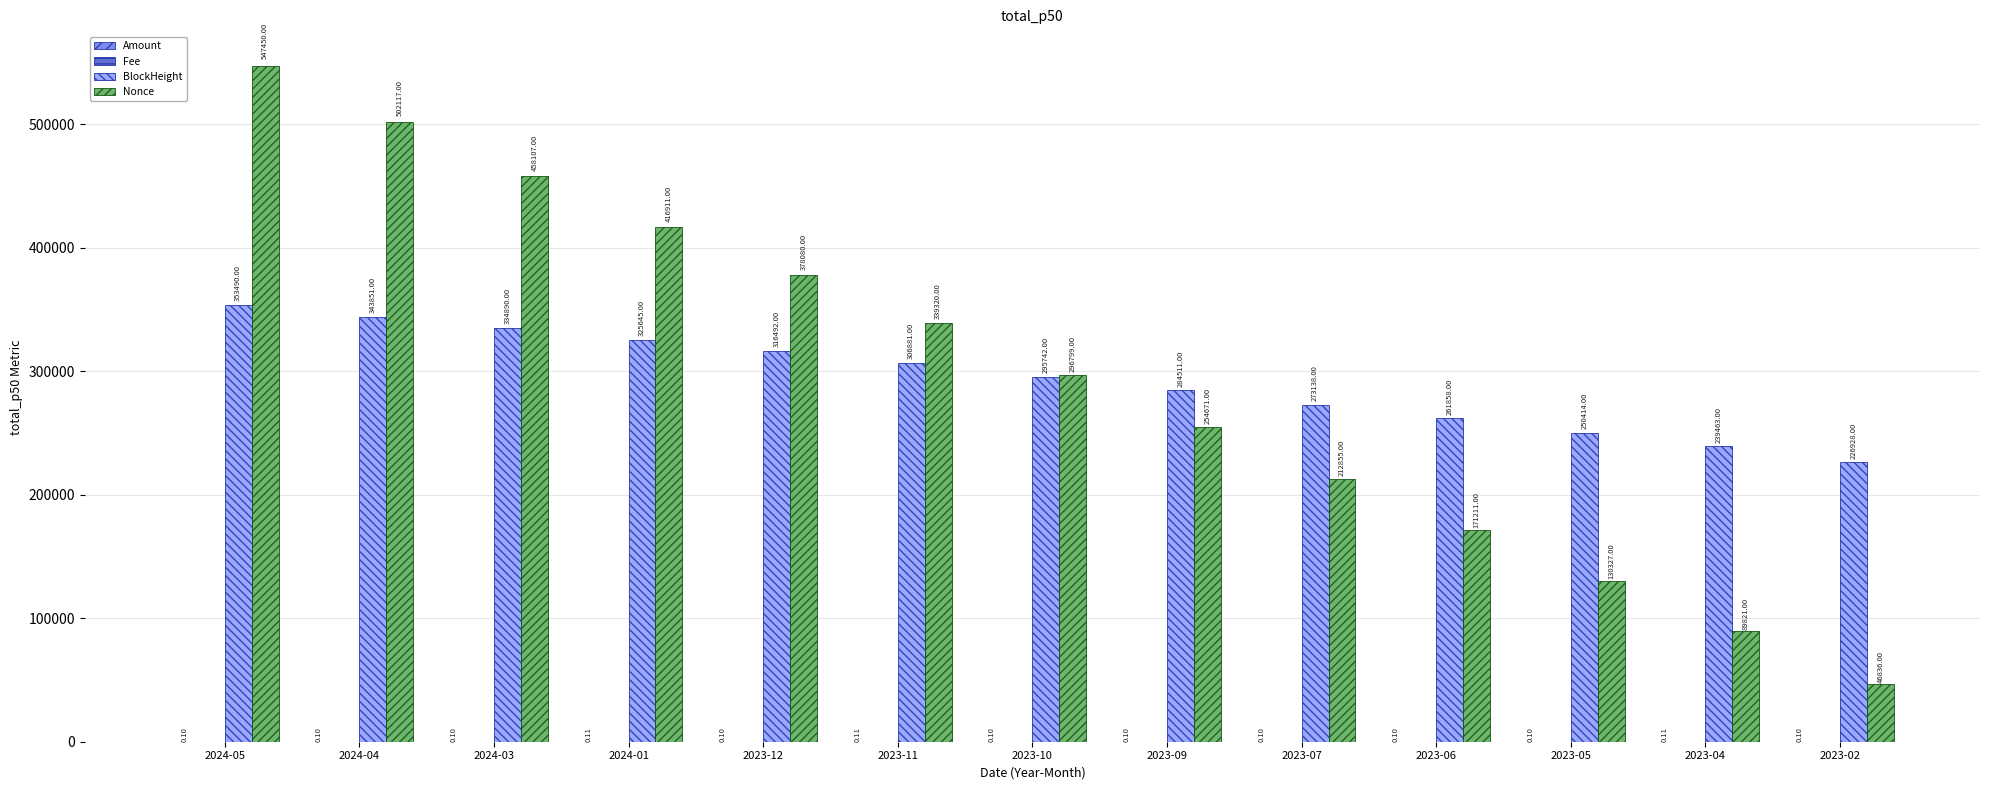

Between 2023-07 and 2023-02, which series saw the biggest shift?

Nonce